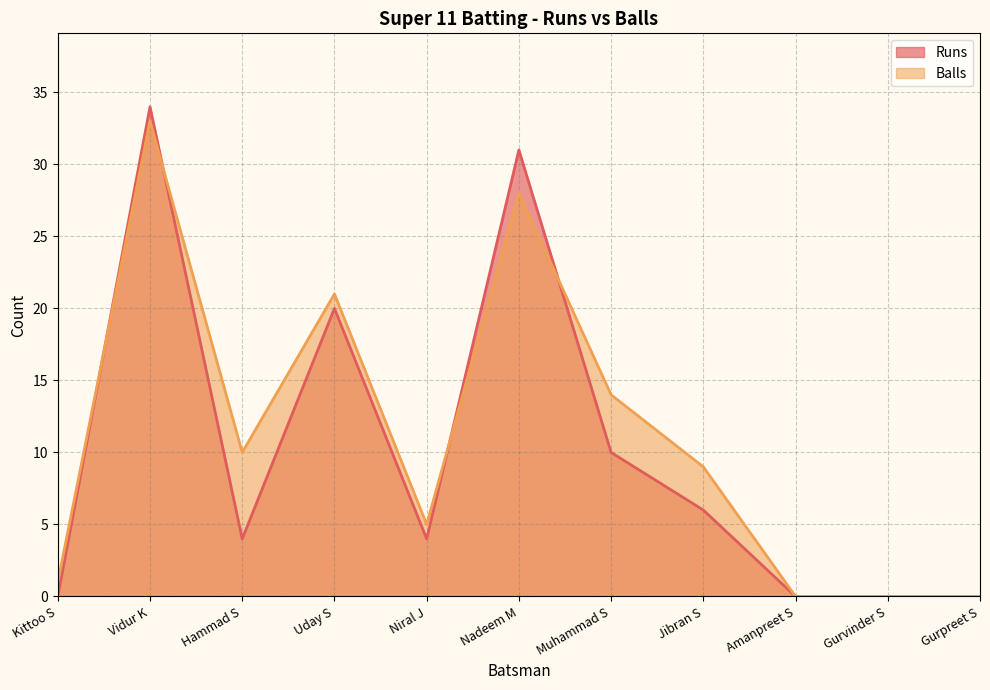

What position from the right is Jibran S?

4